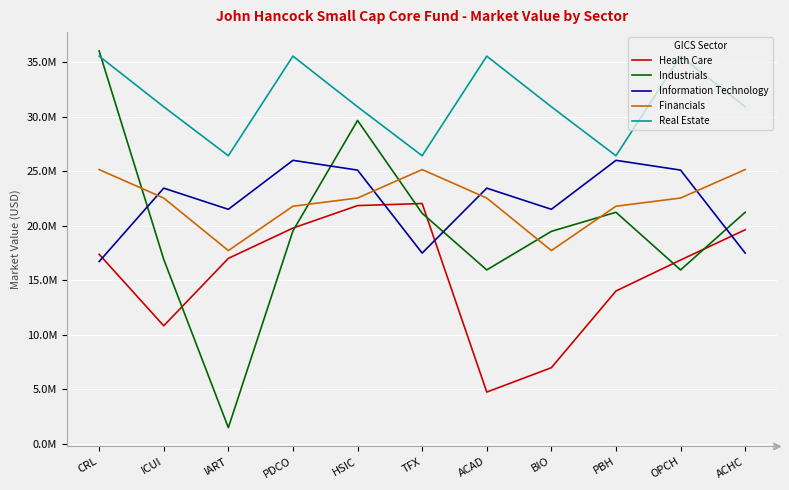

What is the sum of the Health Care values at ACAD and PBH?

18745943.0